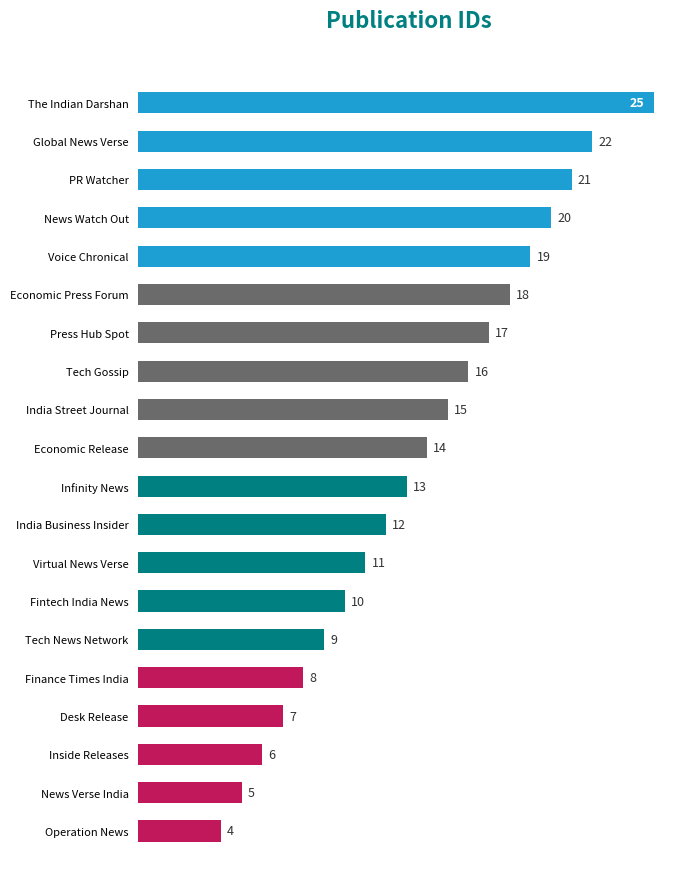

How many distinct data groups are displayed?

1